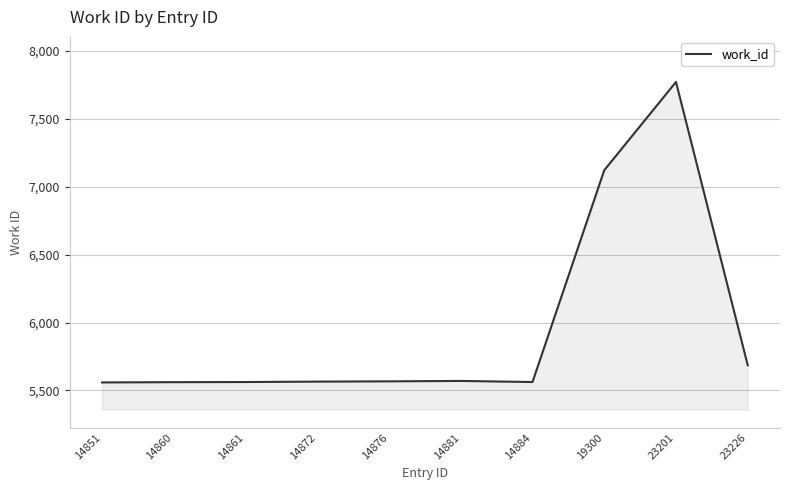

What is the difference between the values at 23226 and 14861?

124